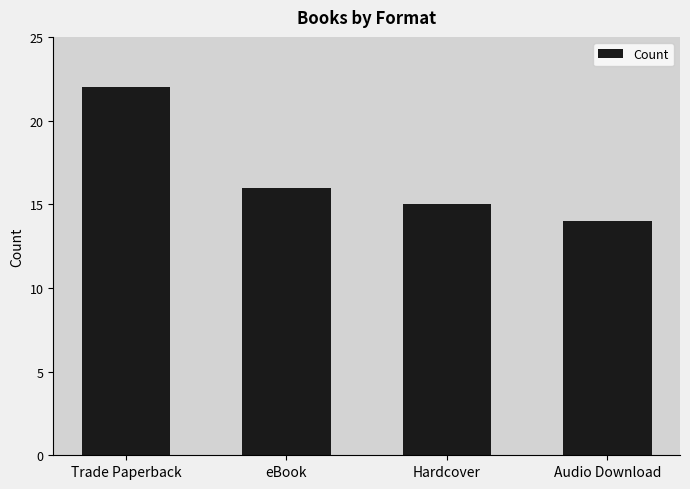

Reading left to right, transcribe all the data shown in this chart.

Trade Paperback=22	eBook=16	Hardcover=15	Audio Download=14